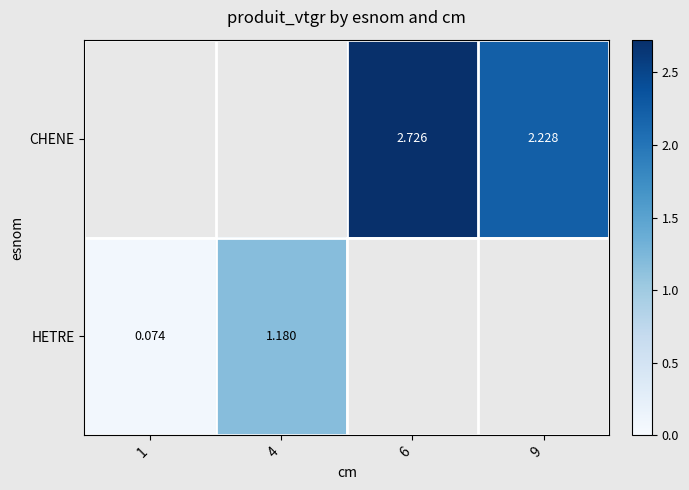

What is the difference between the maximum and minimum values in the HETRE series?

1.1